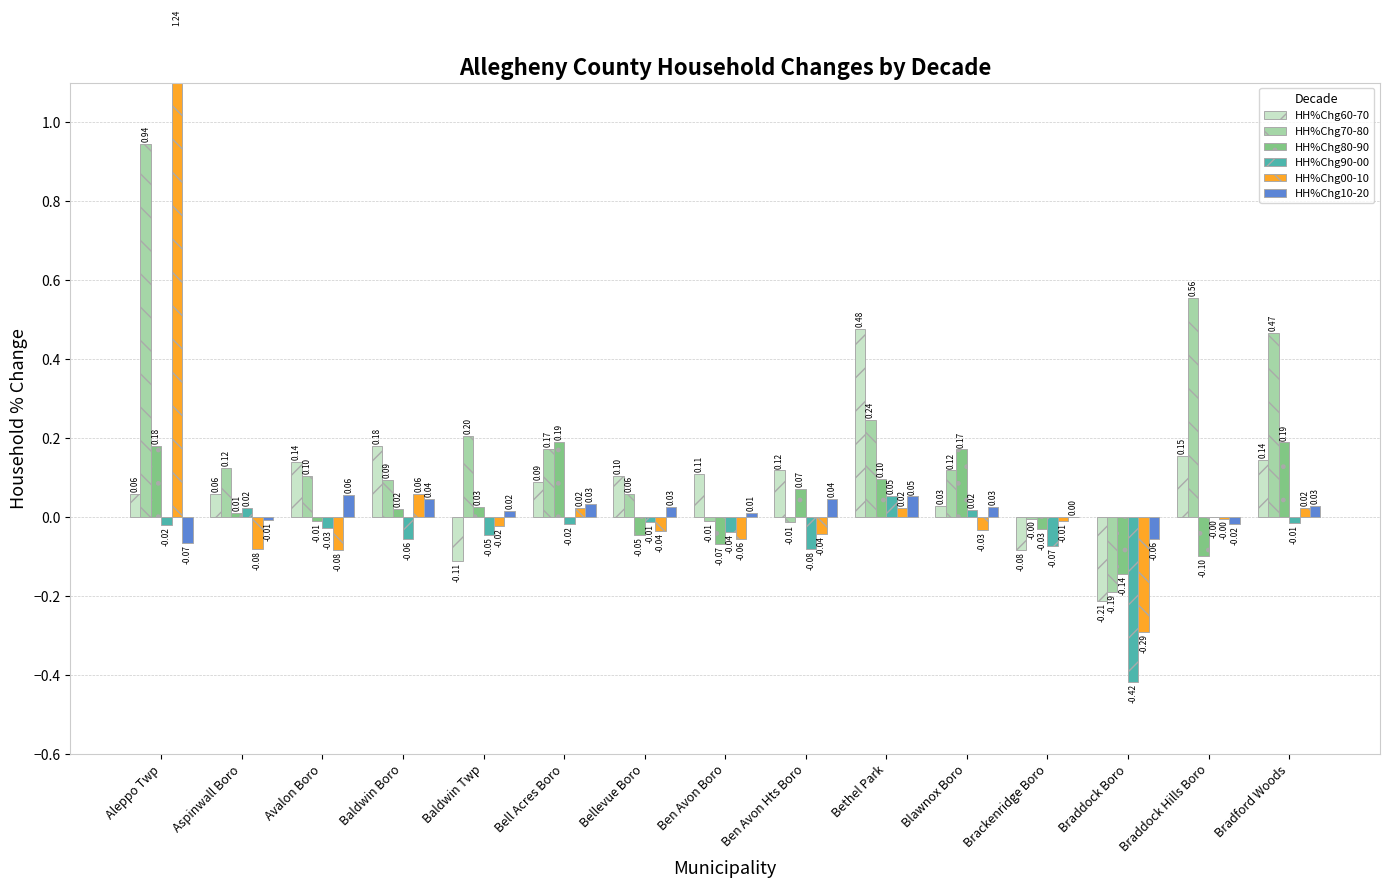

What is the lowest value of the HH%Chg60-70 series?

-0.2